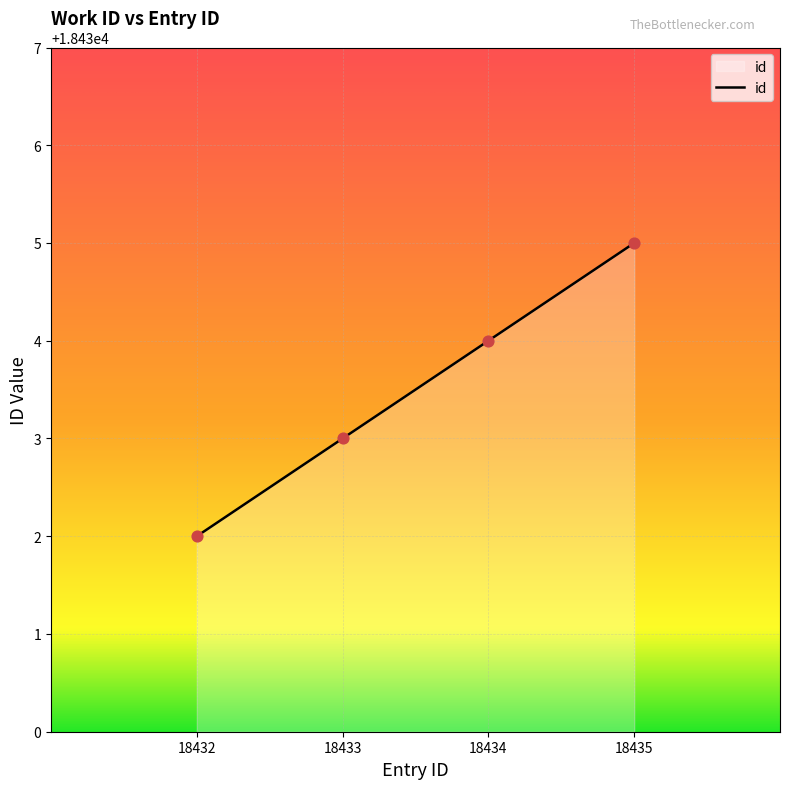

What is the change in value from 18434 to 18435?

+1